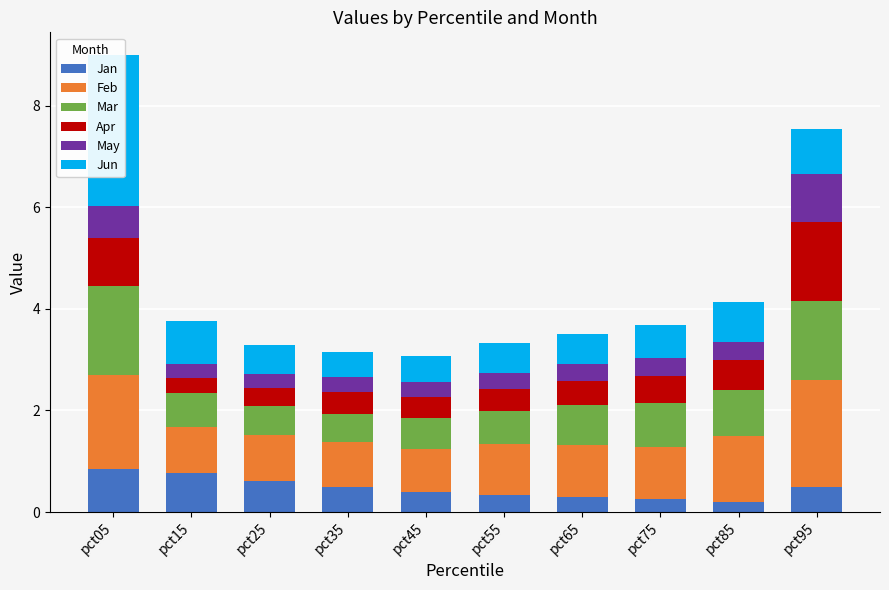

What is the average value of the Feb series?

1.2